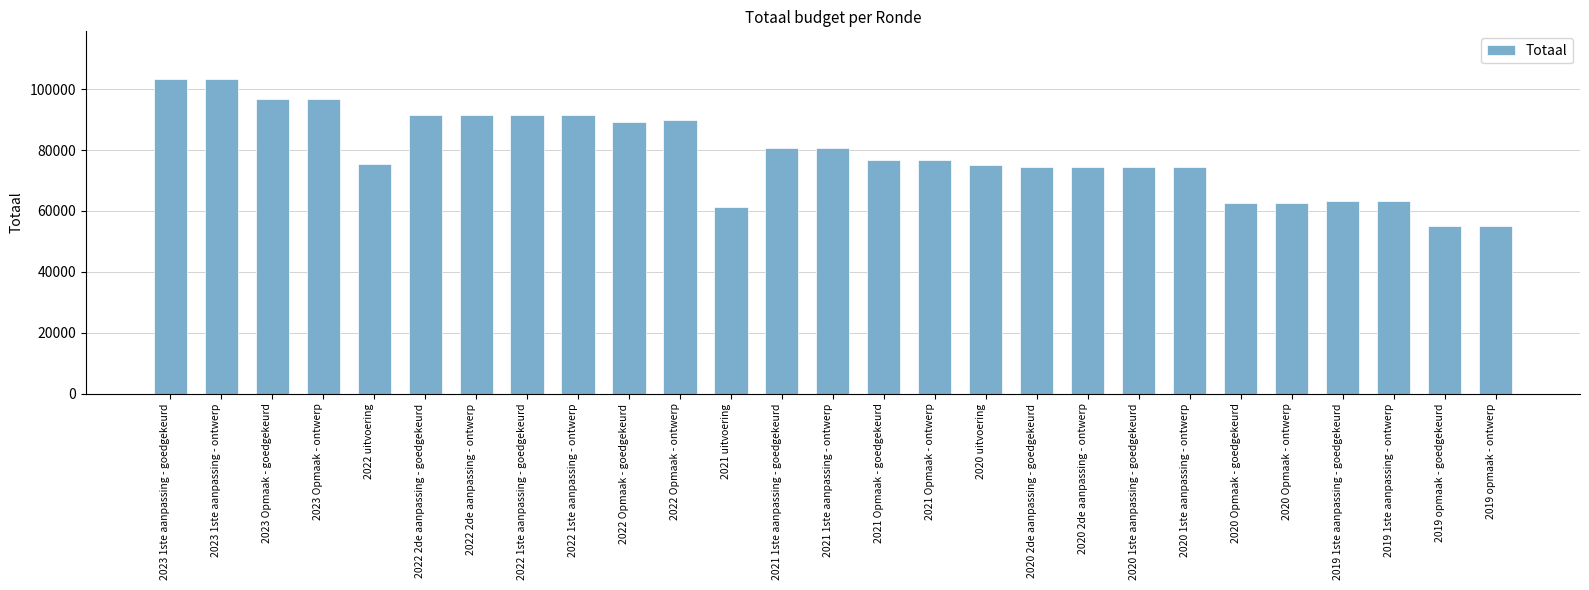

How many series are shown in this chart?

1